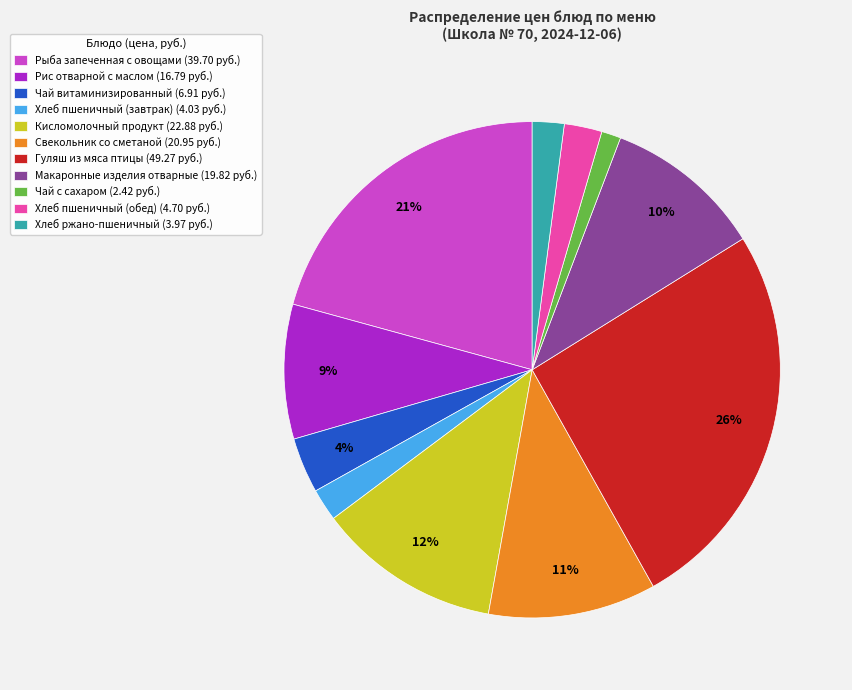

Is it true that Макаронные изделия отварные is 5% of the pie?

False